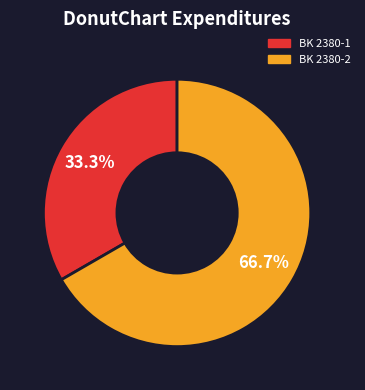

To the nearest percent, what is the combined percentage of BK 2380-2 and BK 2380-1?

100%